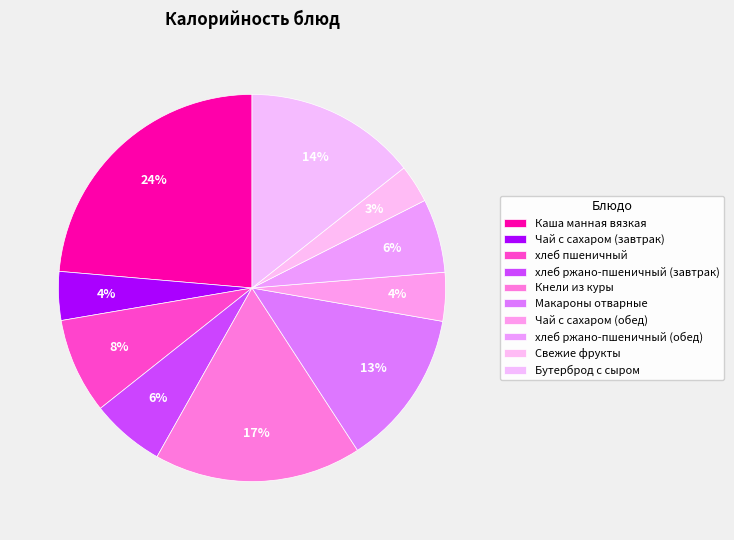

Combined, what portion of the pie is Кнели из куры and Бутерброд с сыром?

31.7%